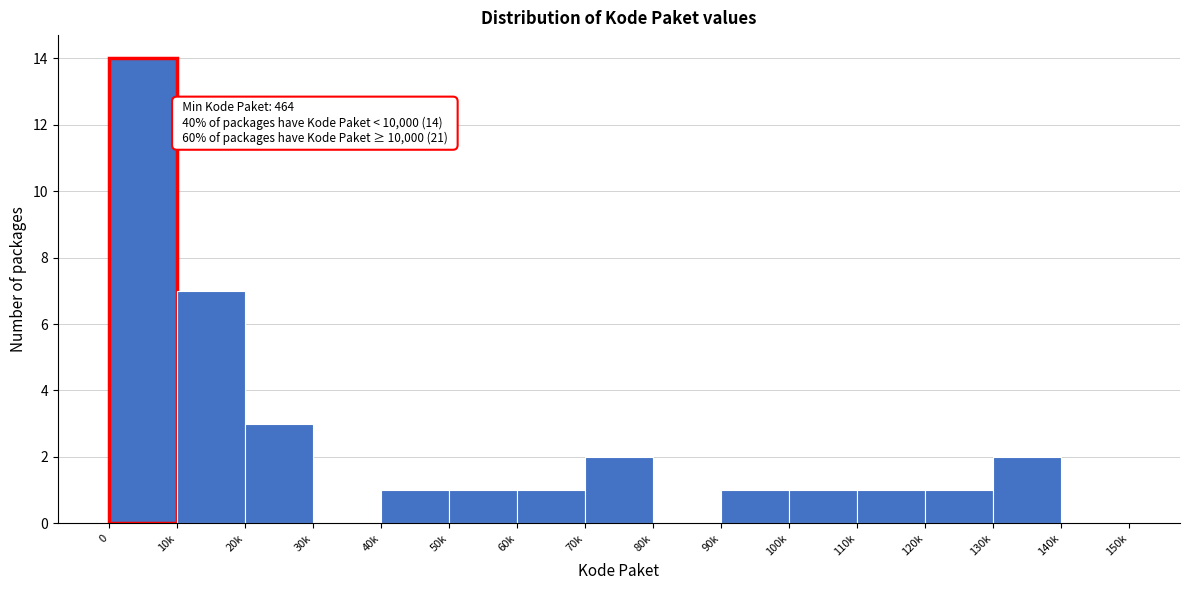

Reading right to left, extract all data points from this chart.

140k=0	130k=2	120k=1	110k=1	100k=1	90k=1	80k=0	70k=2	60k=1	50k=1	40k=1	30k=0	20k=3	10k=7	0=14